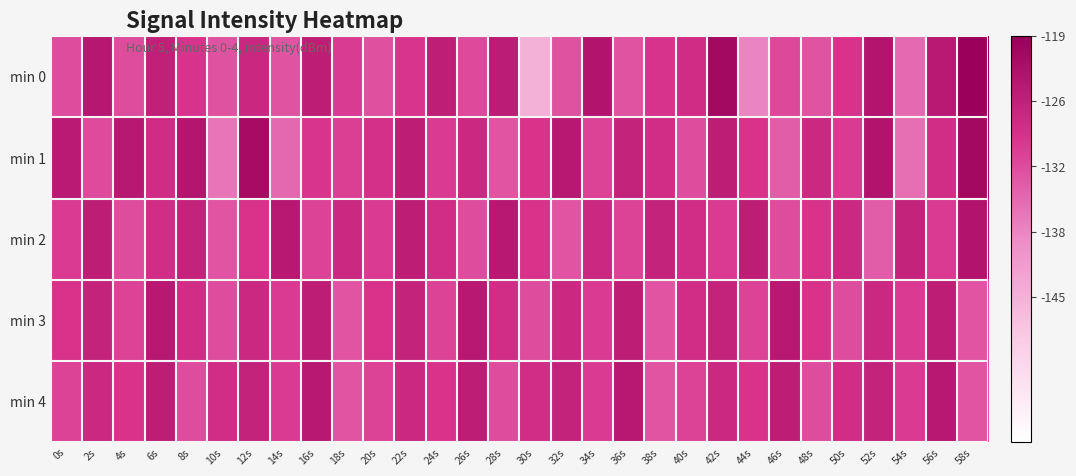

Rank the series at 32s from lowest to highest value.

min 2, min 0, min 3, min 4, min 1